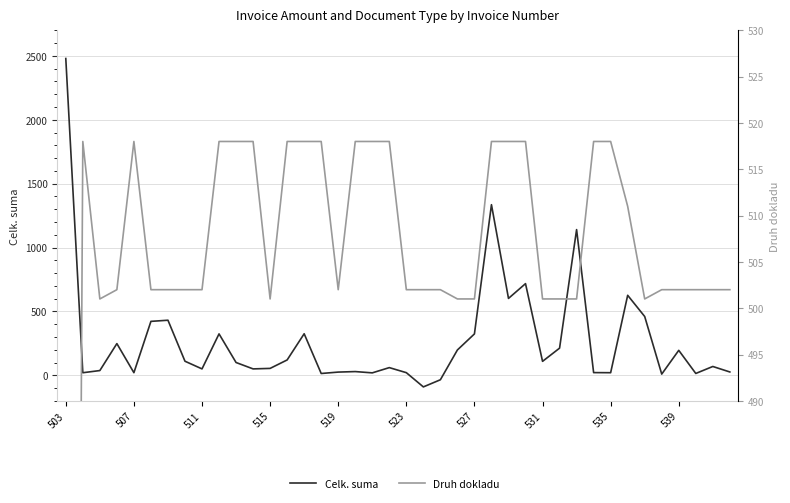

What value does the Celk. suma series have at 21?

-91.0